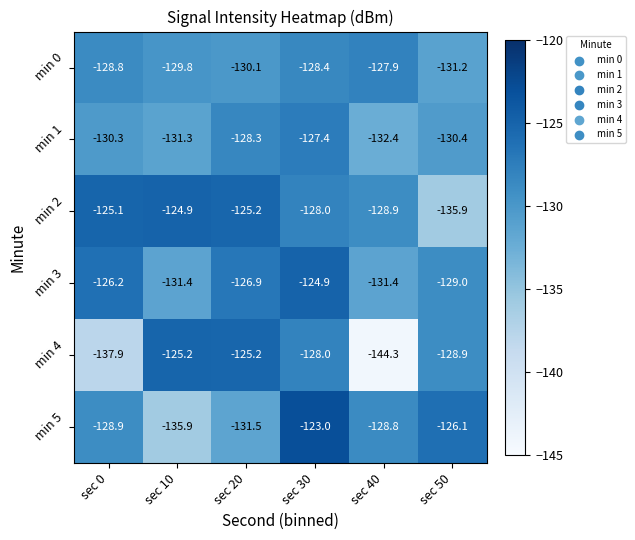

What is the difference between the second highest and second lowest values in the min 0 series?

1.7